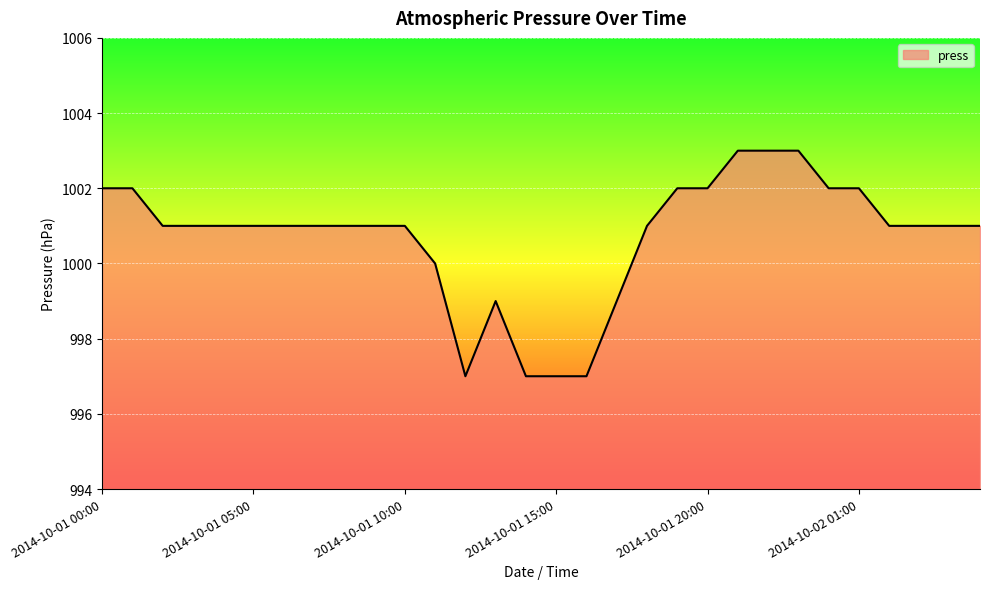

What is the difference between the maximum and minimum values?

6